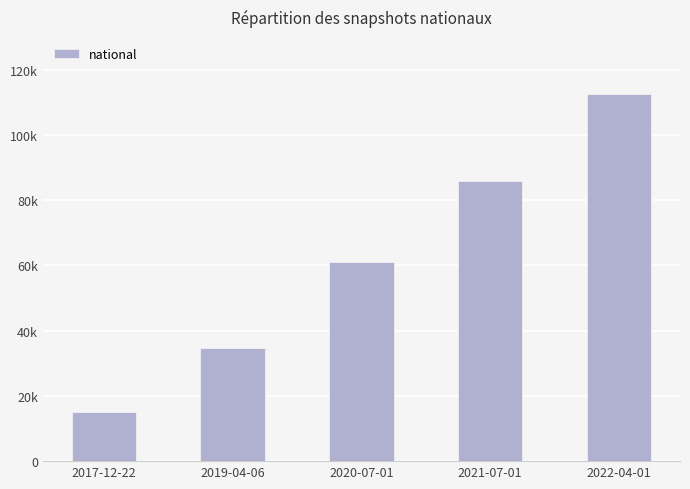

Rank the categories by value from lowest to highest.

2017-12-22, 2019-04-06, 2020-07-01, 2021-07-01, 2022-04-01